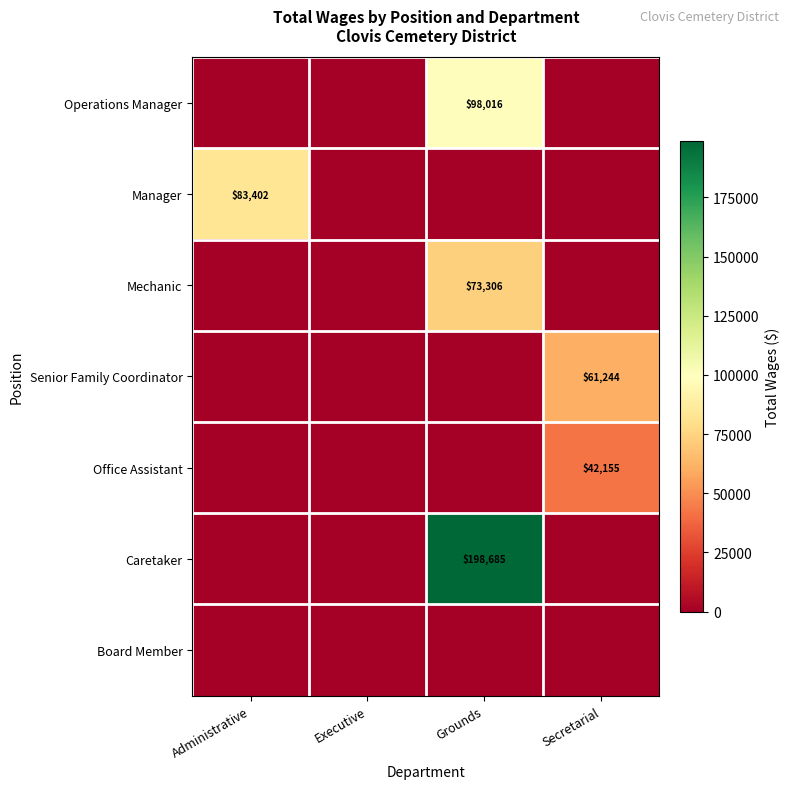

The value of Office Assistant at Secretarial is 42155. True or false?

True